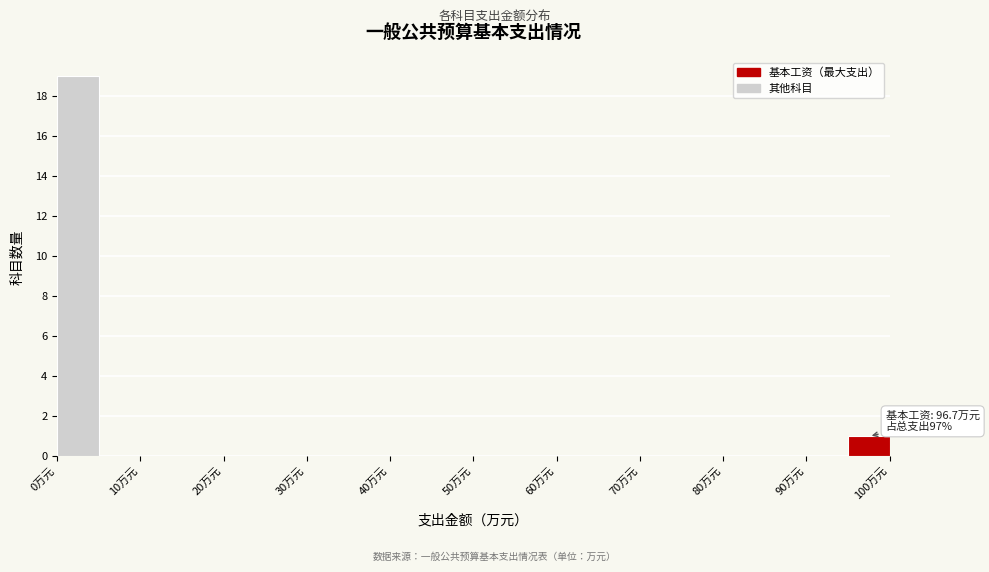

Over which range of the x-axis is the bar tallest?

0 to 5